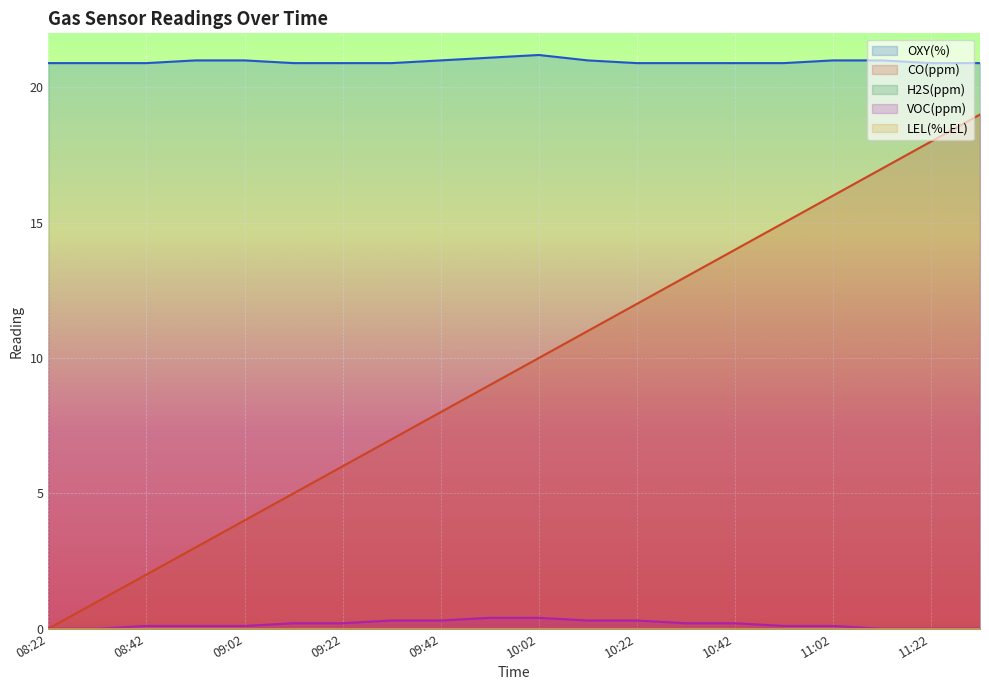

True or false: VOC(ppm) and OXY(%) intersect in this chart.

False